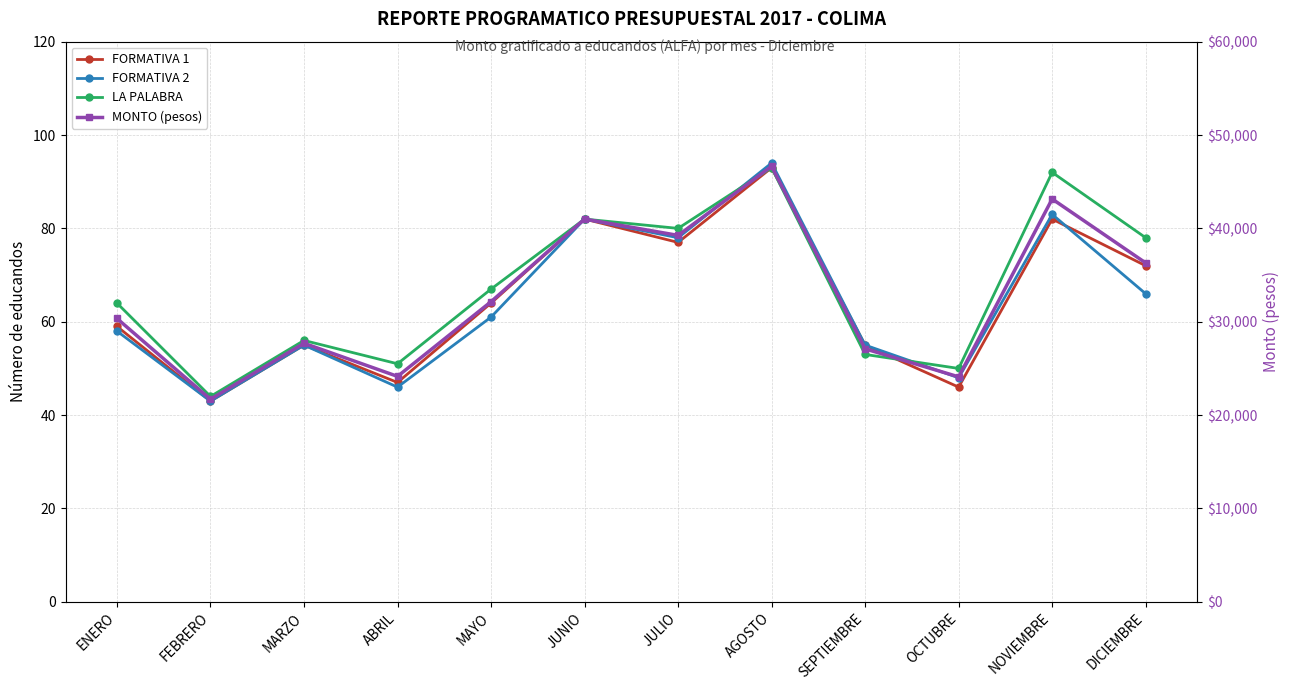

Does the chart have visible grid lines?

Yes